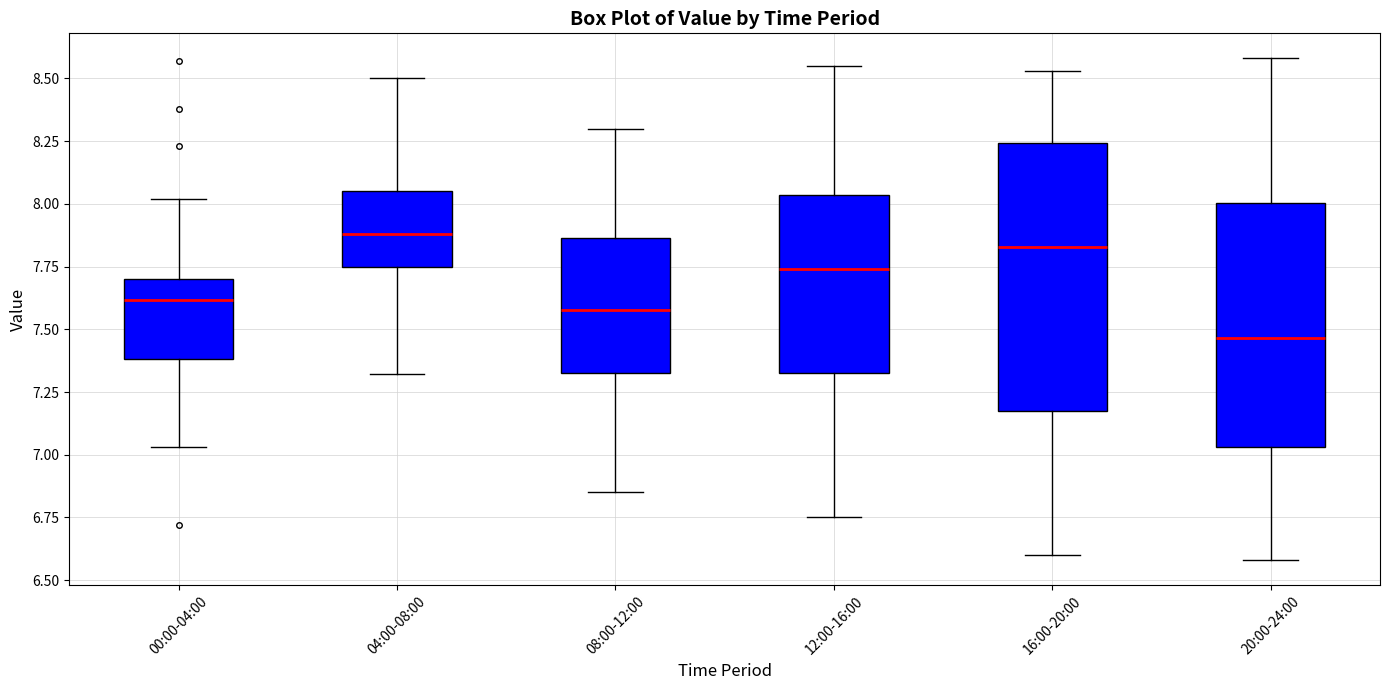

Reading left to right, read every box against the y-axis: the position of its median line, the range the box covers, and the ends of its whiskers. The values are not printed on the chart, so give them approximately, as read against the axis.

00:00-04:00: median 7.60, box 7.40 to 7.70, whiskers 7.05 to 8.00
04:00-08:00: median 7.90, box 7.75 to 8.05, whiskers 7.30 to 8.50
08:00-12:00: median 7.60, box 7.35 to 7.85, whiskers 6.85 to 8.30
12:00-16:00: median 7.75, box 7.35 to 8.05, whiskers 6.75 to 8.55
16:00-20:00: median 7.85, box 7.20 to 8.25, whiskers 6.60 to 8.55
20:00-24:00: median 7.45, box 7.05 to 8.00, whiskers 6.60 to 8.60